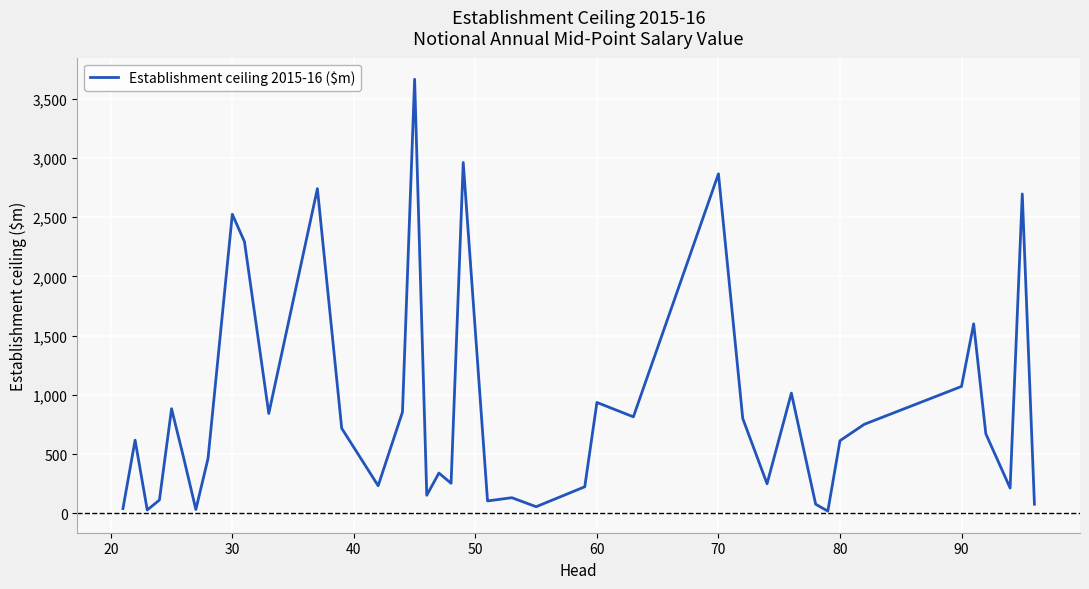

What is the maximum value shown in the chart?

3662.2